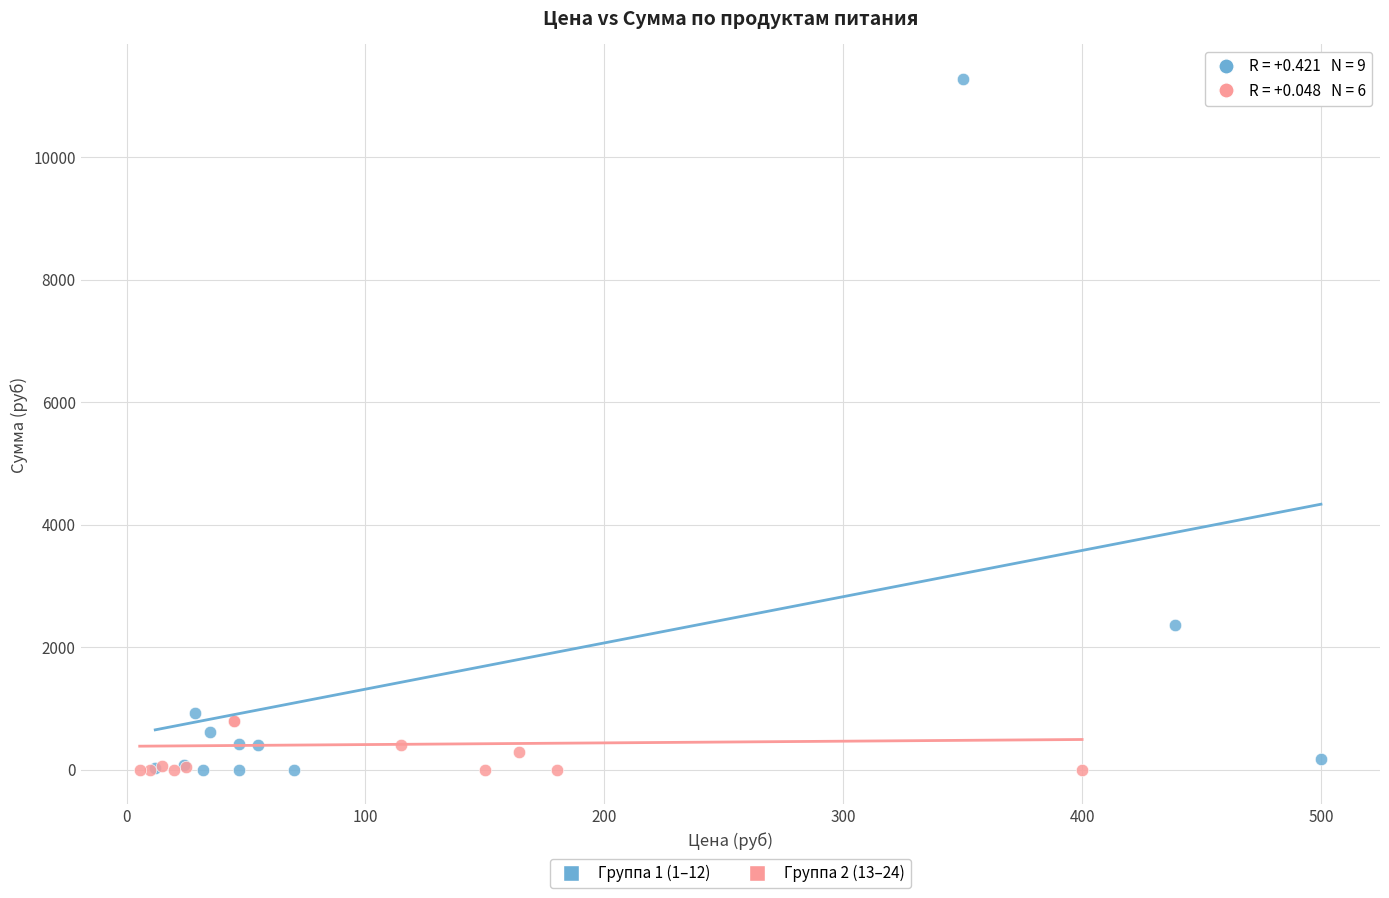

Which series has the largest Y range (max minus min)?

Группа 1 (1–12)